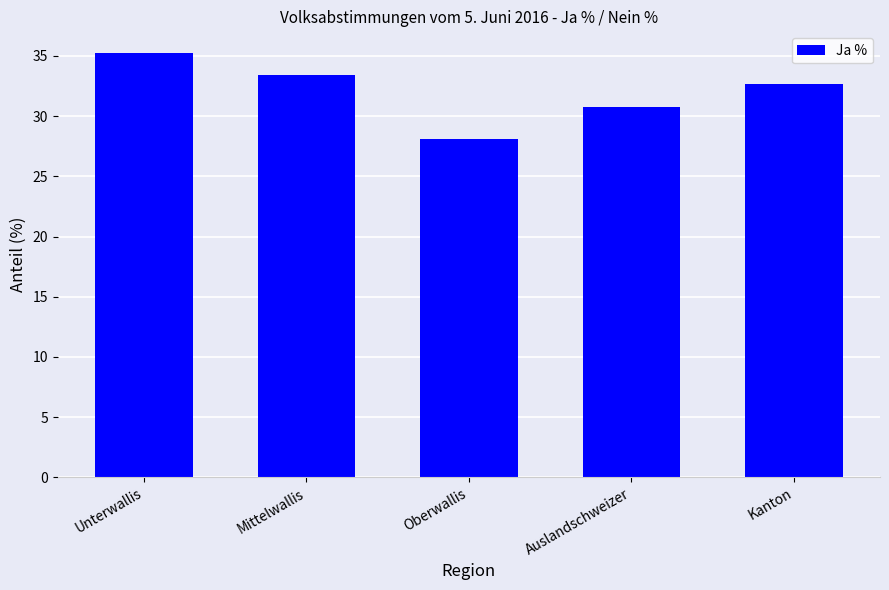

What position from the right is Kanton?

1